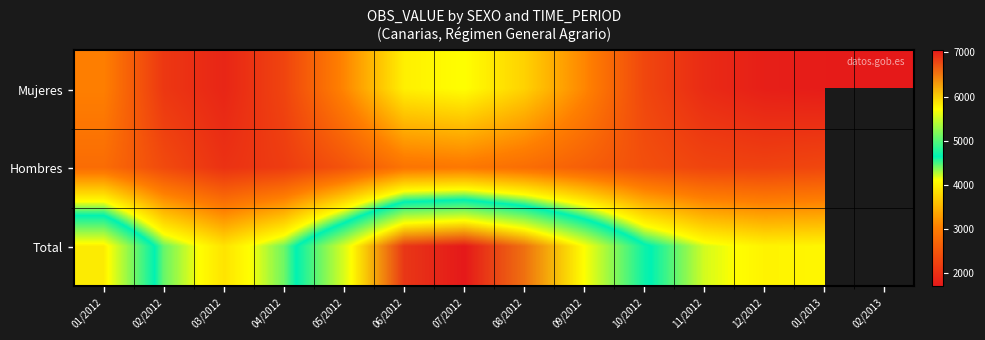

At which category does the chart reach its minimum across all series?

02/2013